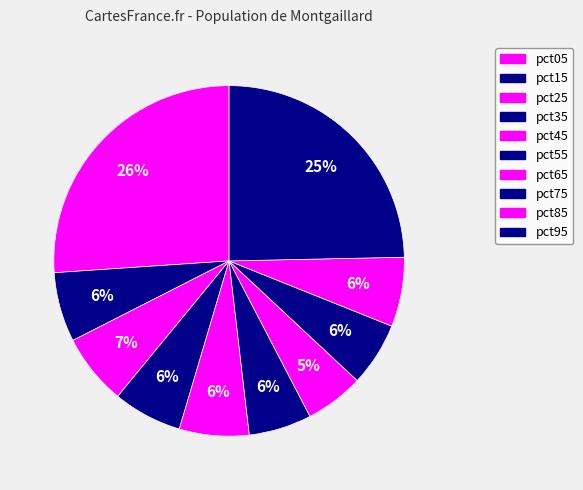

To the nearest percent, what is the combined percentage of pct65 and pct25?

12%